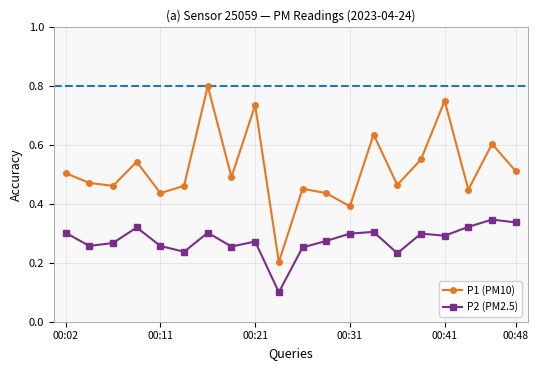

Is this an area chart (filled region under the line)?

No